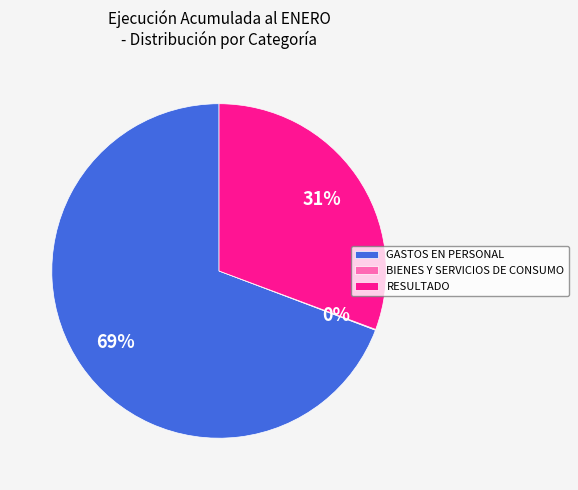

Which slice is the largest?

GASTOS EN PERSONAL